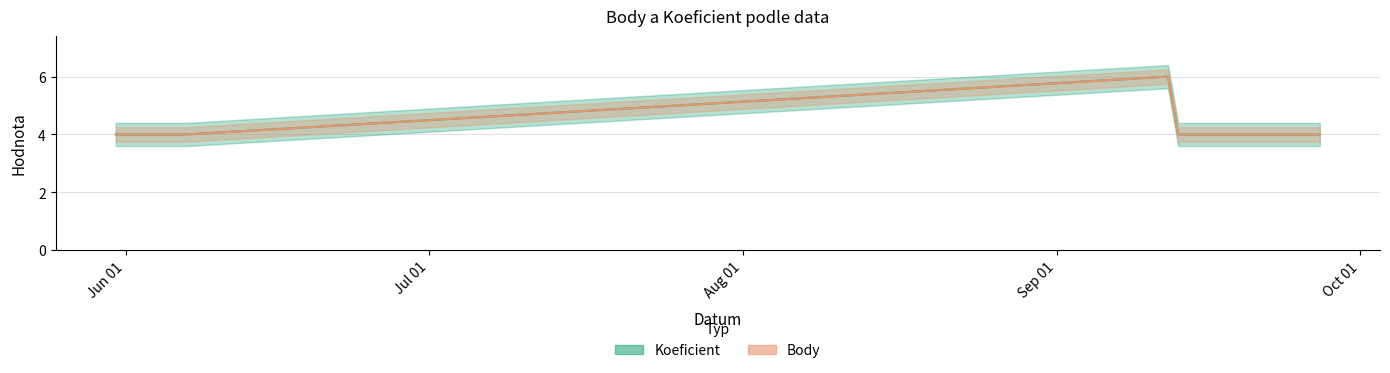

True or false: Body has more than 1 points higher than both neighbors.

False